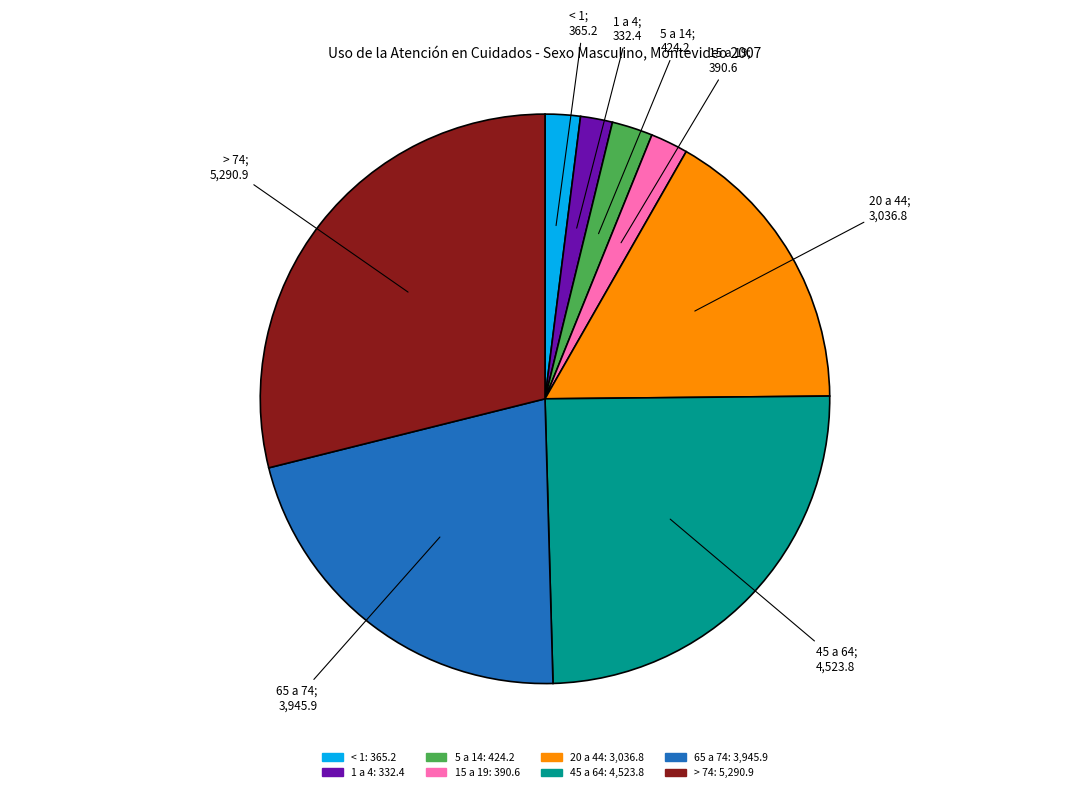

What is the largest slice in the pie chart?

> 74